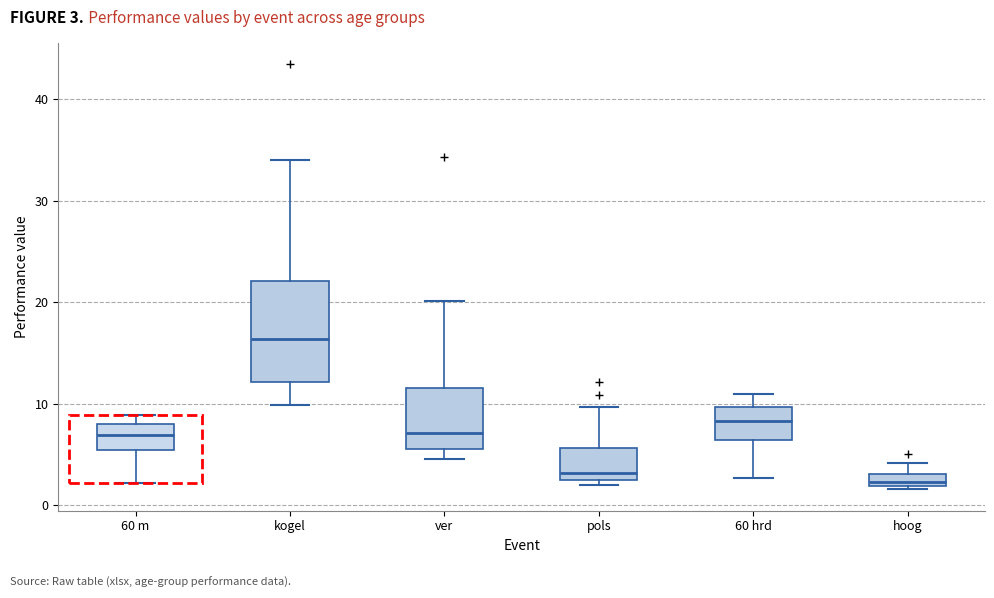

Where does the lower whisker of the box for 60 m end on the y-axis? The values are not printed on the chart, so give them approximately, as read against the axis.

2